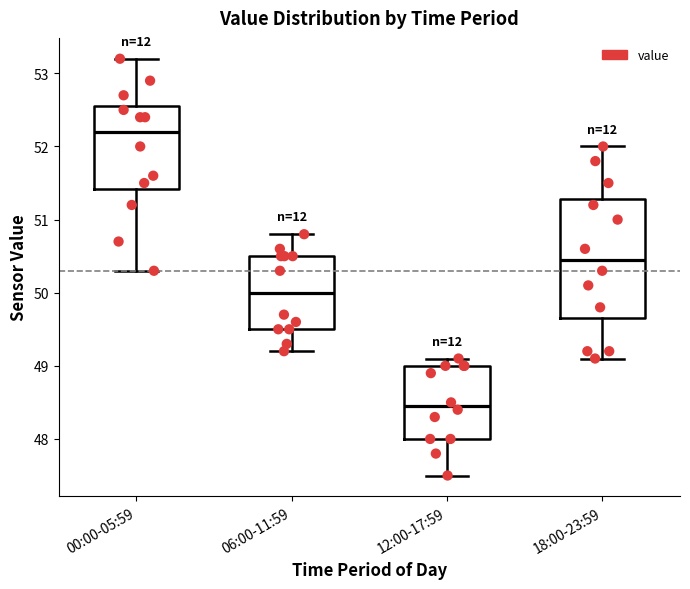

Reading left to right, transcribe this box plot: for each box, give where its median line is, the range the box spans, and where its two whiskers end, as read against the y-axis. The values are not printed on the chart, so give them approximately, as read against the axis.

00:00-05:59: median 52.2, box 51.4 to 52.6, whiskers 50.3 to 53.2
06:00-11:59: median 50.0, box 49.5 to 50.5, whiskers 49.2 to 50.8
12:00-17:59: median 48.5, box 48.0 to 49.0, whiskers 47.5 to 49.1
18:00-23:59: median 50.5, box 49.7 to 51.3, whiskers 49.1 to 52.0